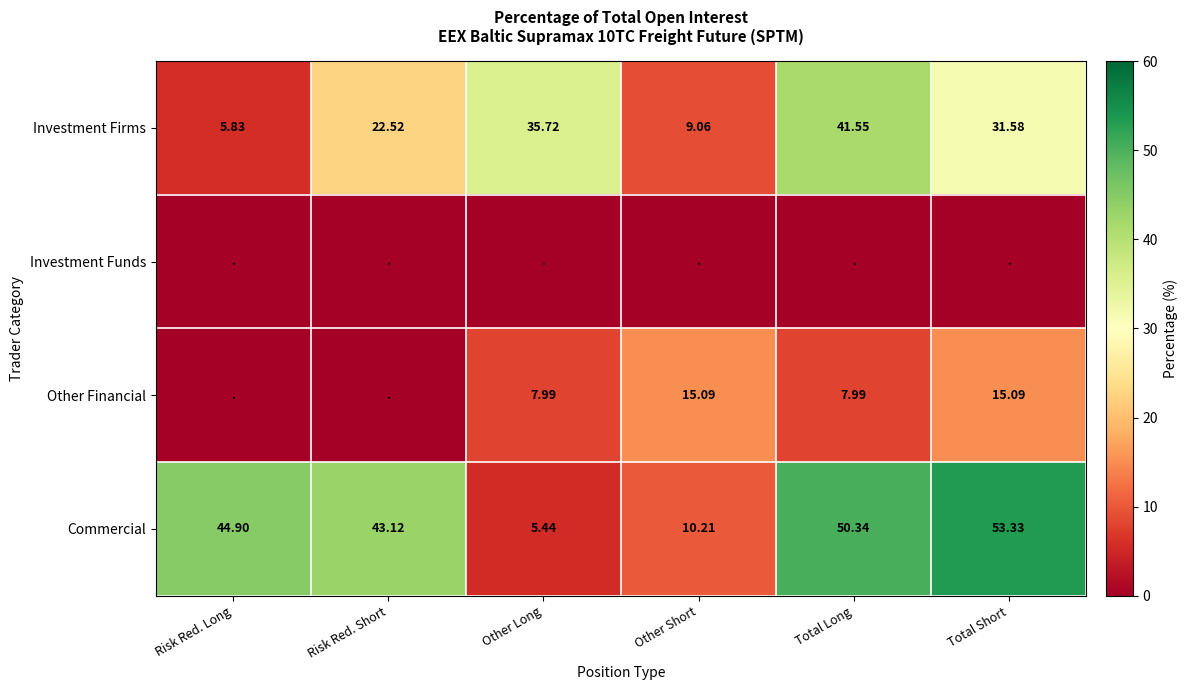

Between Risk Red. Short and Risk Red. Long, which is larger?

Risk Red. Short